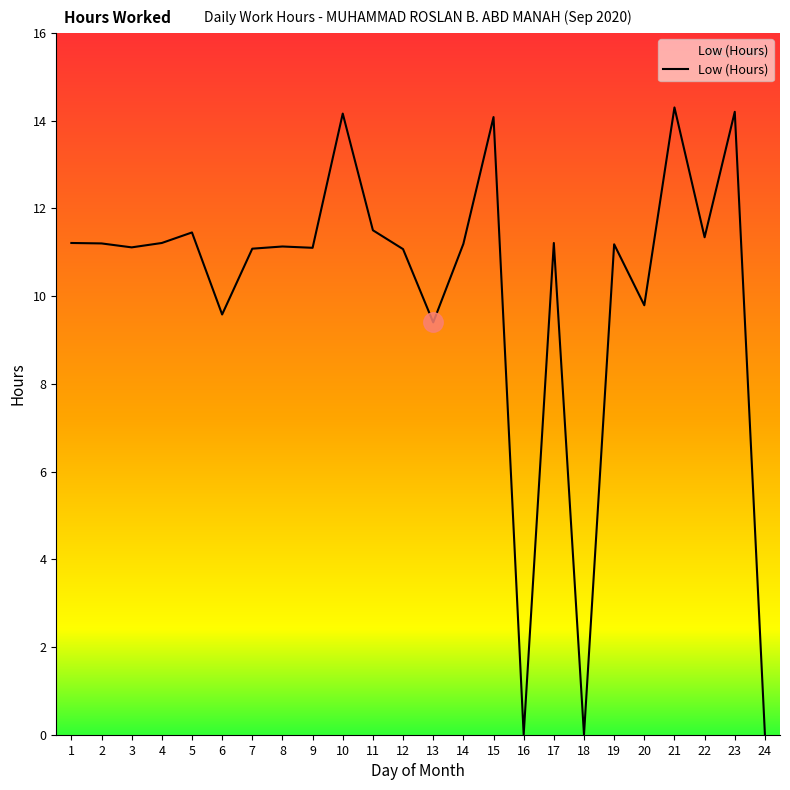

What is the ratio of the value at 13 to the value at 19?

0.8